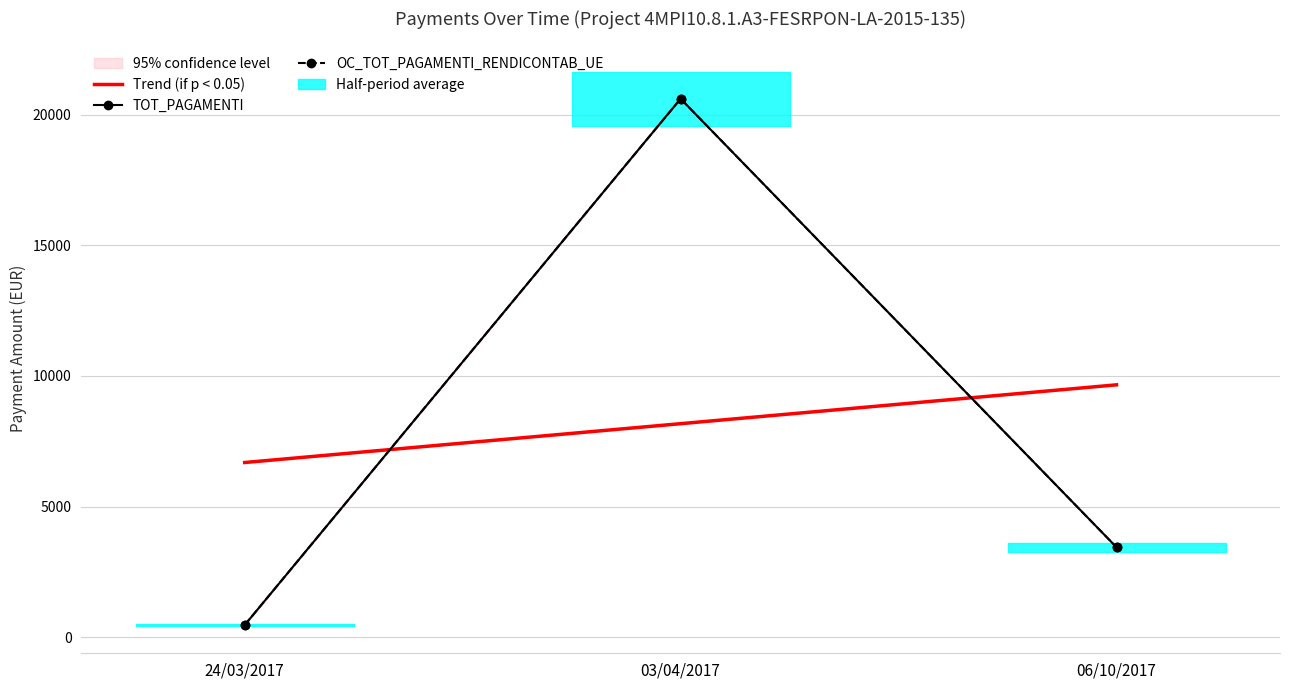

The OC_TOT_PAGAMENTI_RENDICONTAB_UE series shows 20614.3 at 03/04/2017. True or false?

True